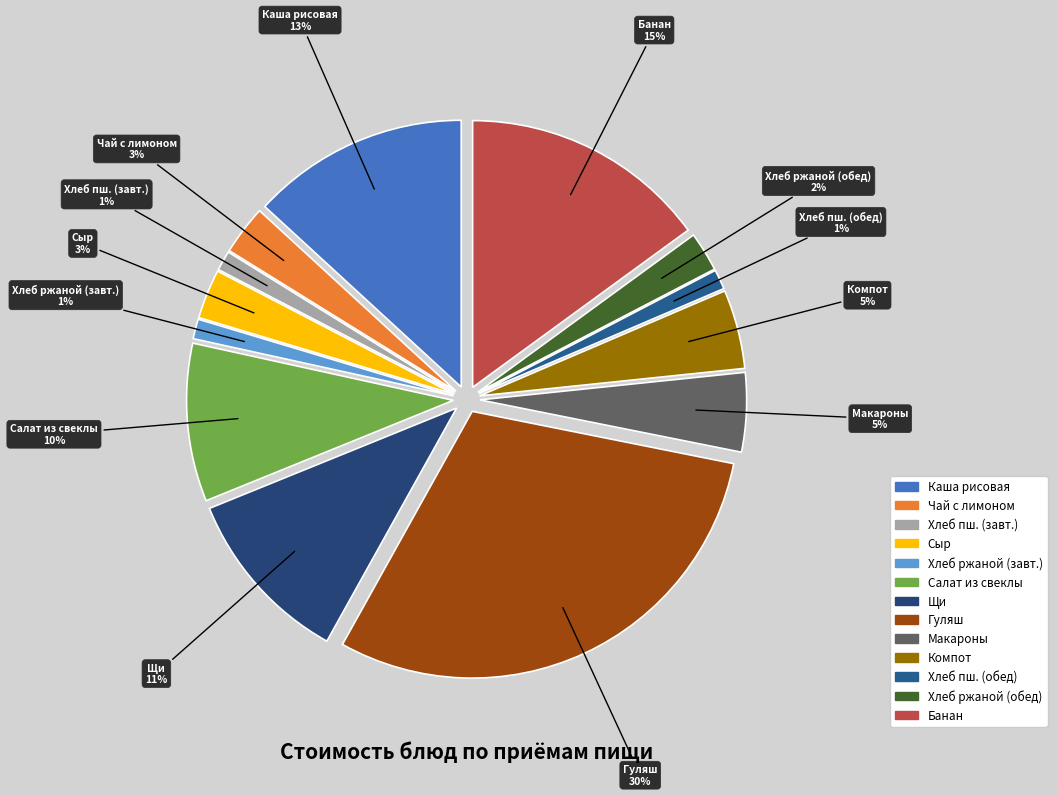

To the nearest percent, what is the average slice percentage?

8%